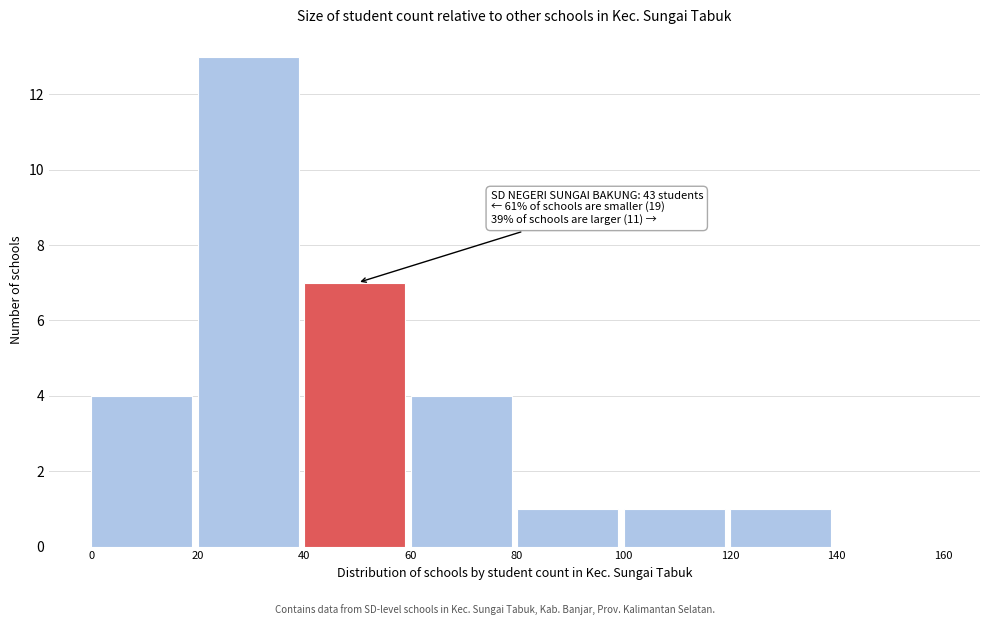

Over which range of the x-axis is the bar tallest?

20 to 40